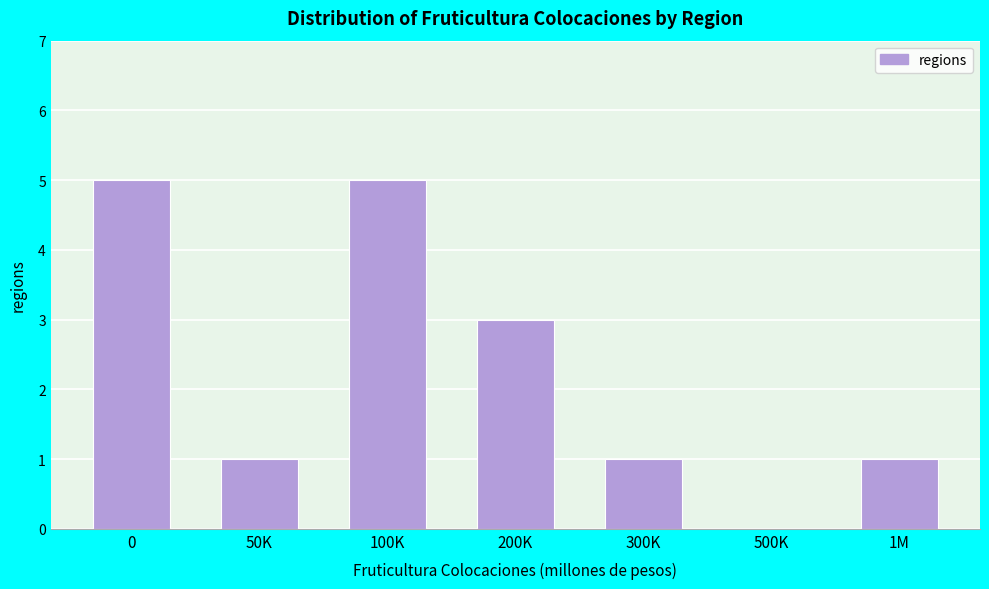

Reading right to left, transcribe all the data shown in this chart.

1M=1	500K=0	300K=1	200K=3	100K=5	50K=1	0=5